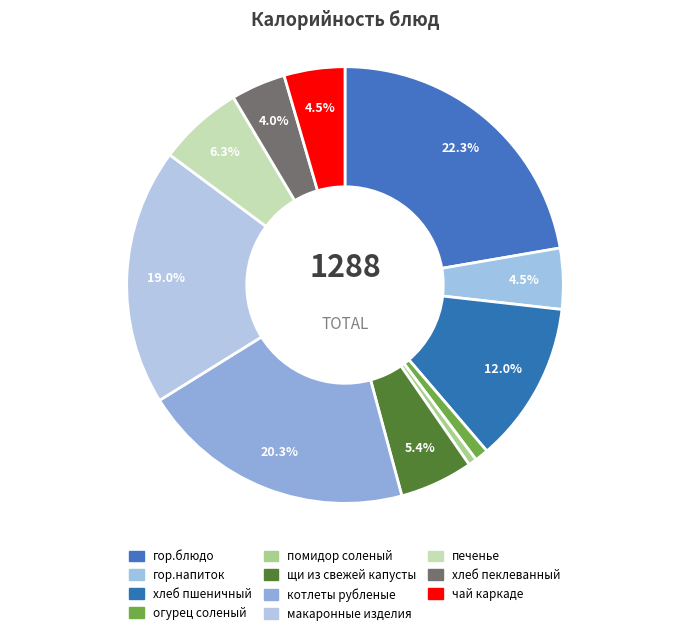

What is the change in value from хлеб пшеничный to макаронные изделия?

+91